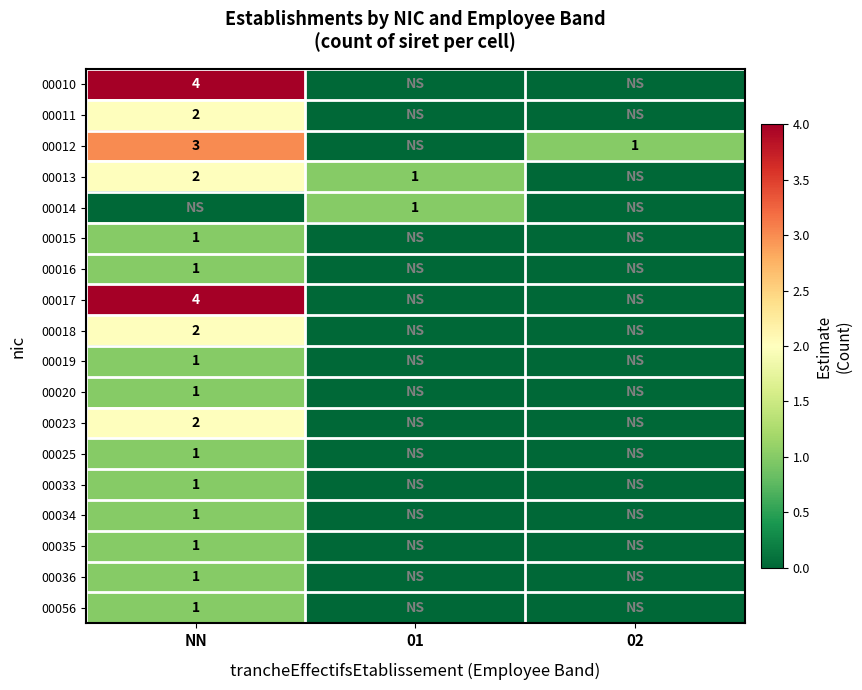

The value of 00010 at NN is 4. True or false?

True